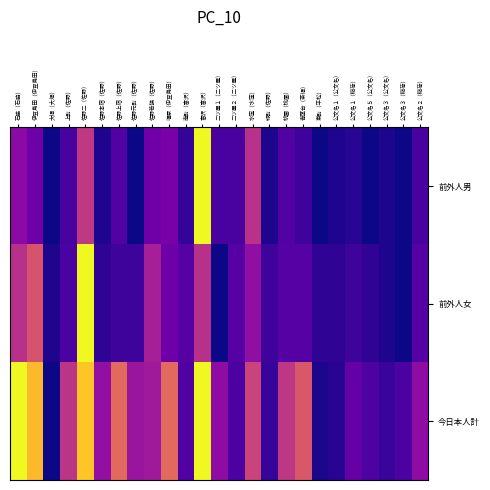

At which label is 今日本人計 closest to 0?

大畑（大畑）